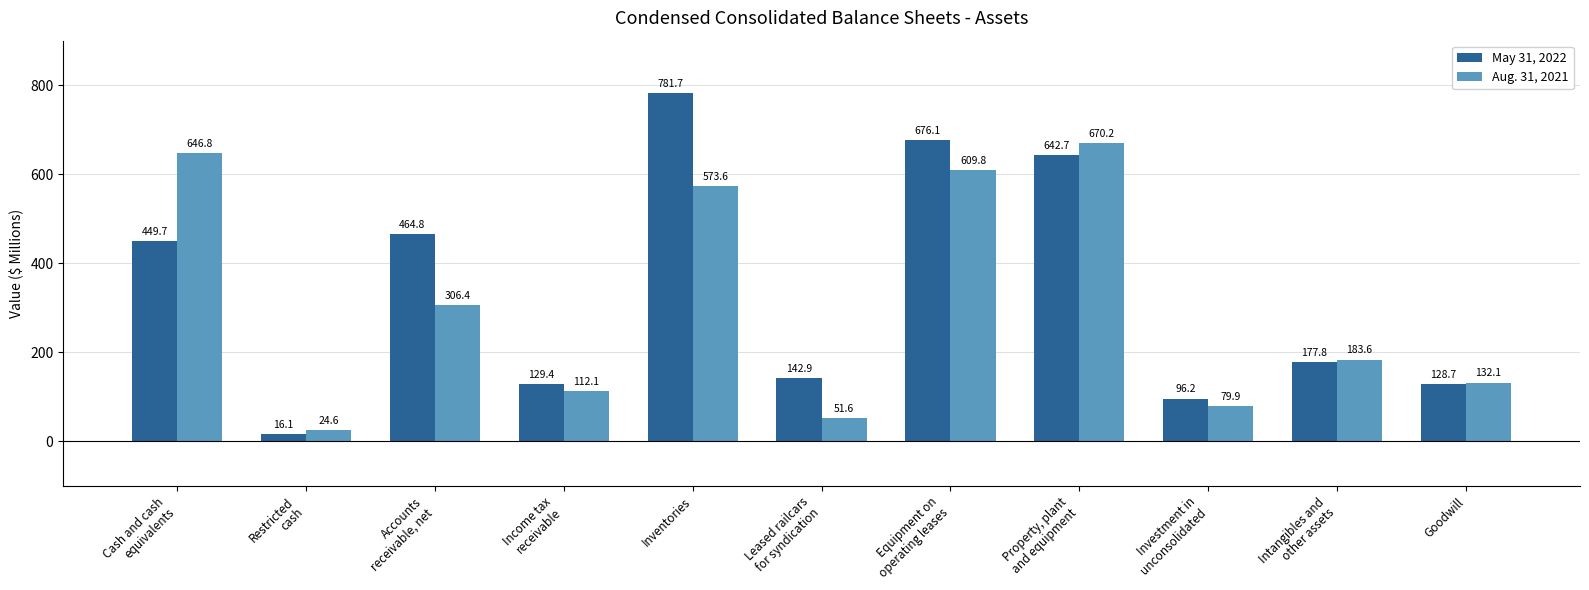

What is the smallest value displayed?

16.1